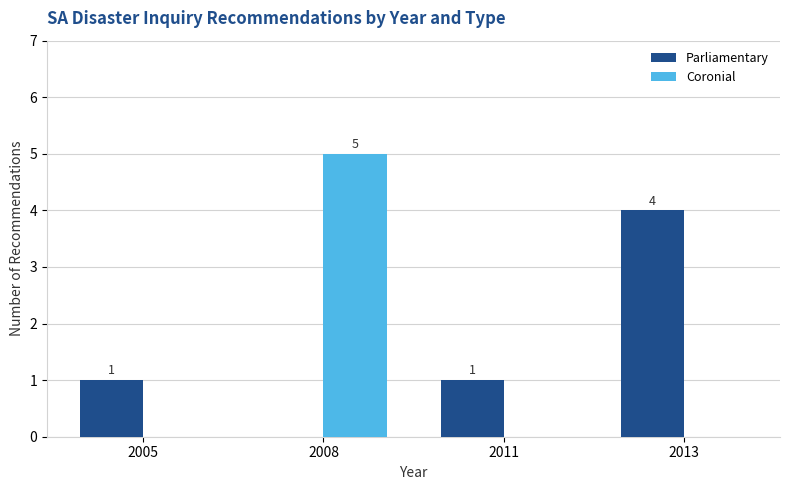

Which series changed the most between 2011 and 2013?

Parliamentary